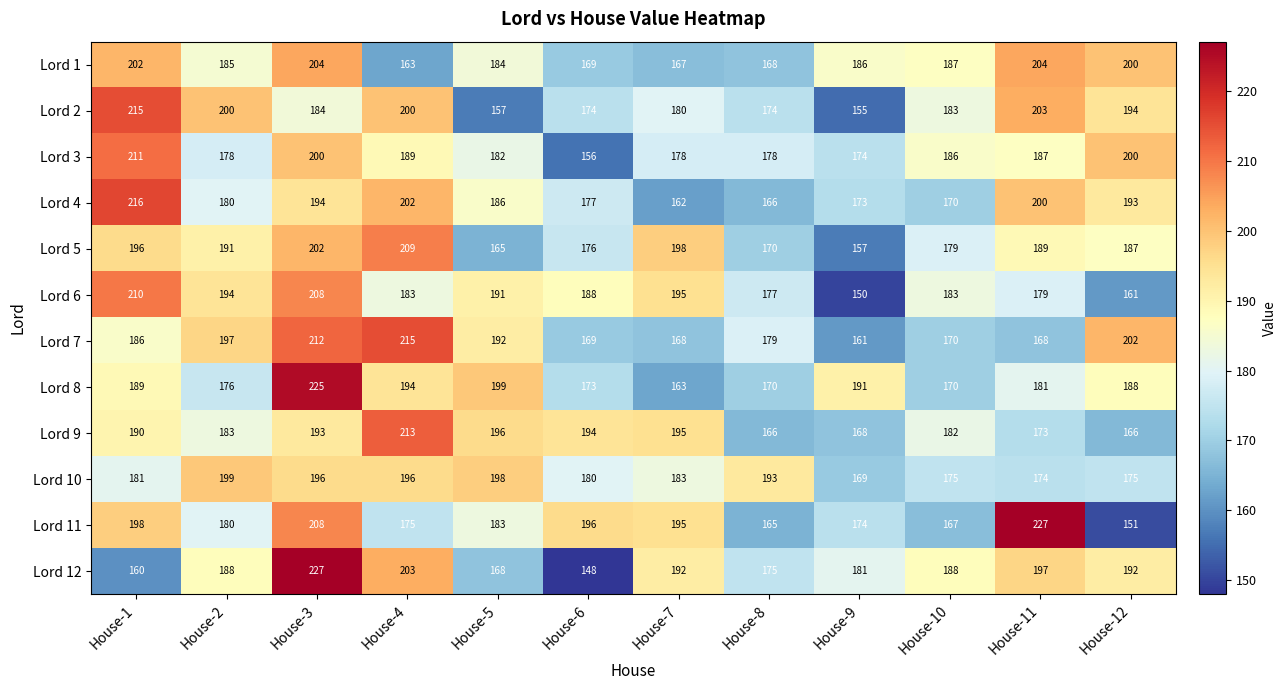

At which label does Lord 11 reach its minimum?

House-12